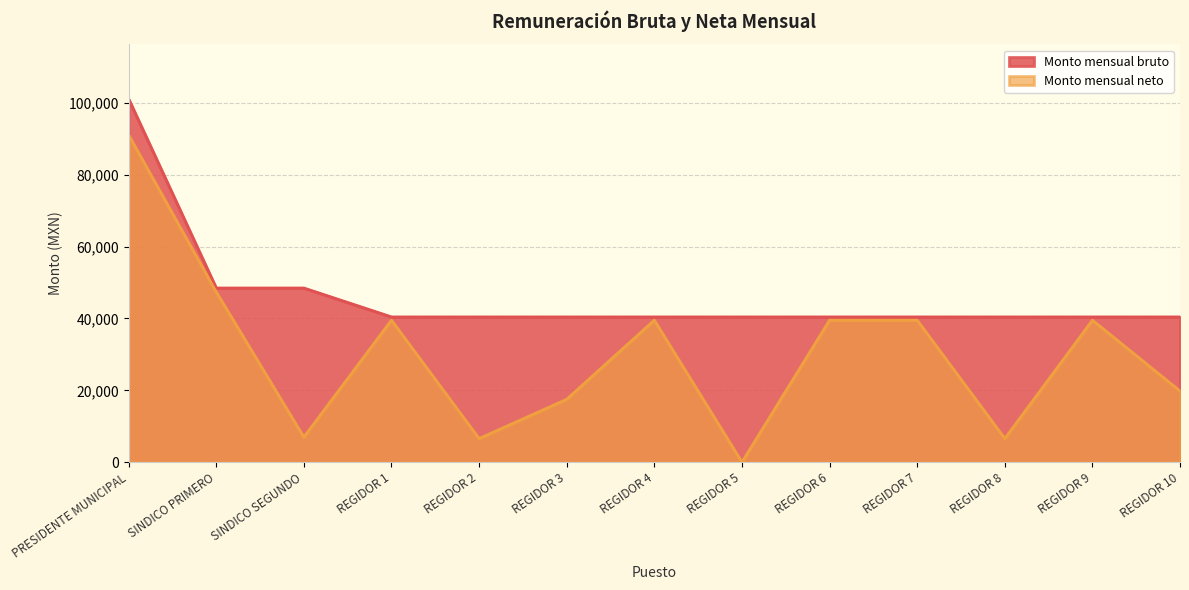

Where is Monto mensual bruto nearest to the value 70770?

SINDICO PRIMERO